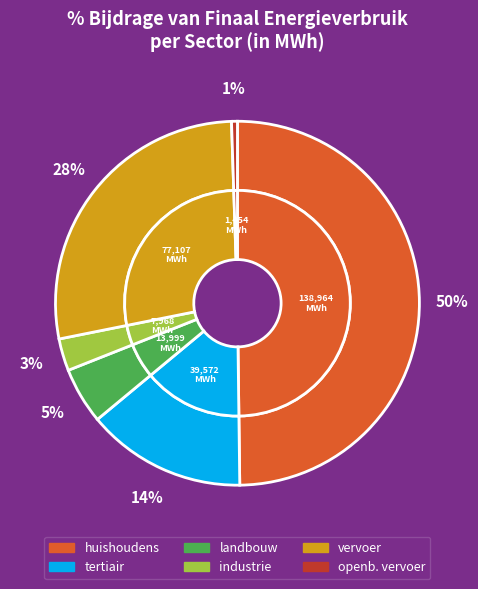

To the nearest percent, what is the difference between the largest and smallest slice percentages?

49%